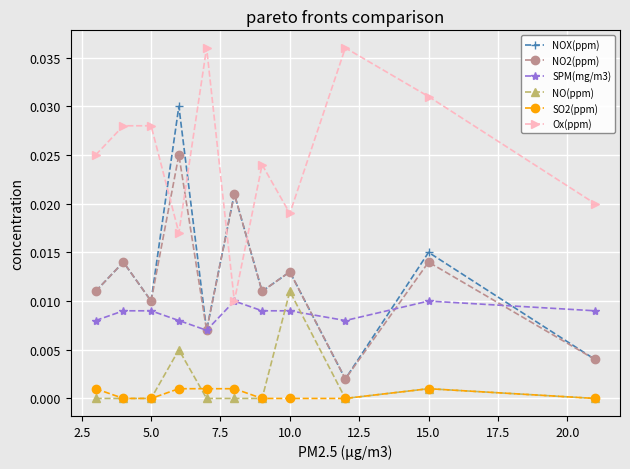

True or false: NOX(ppm) has more than 0 points higher than both neighbors.

True